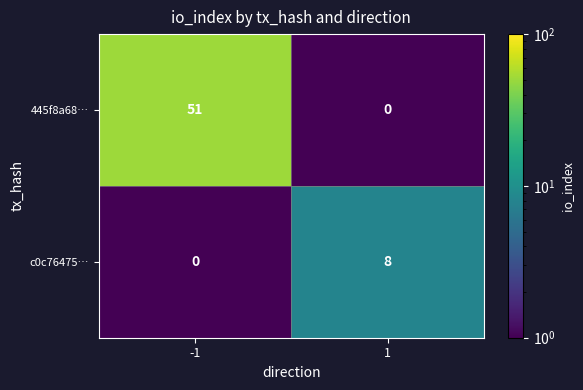

Reading left to right, transcribe all the data shown in this chart.

445f8a68…: 51	0
c0c76475…: 0	8